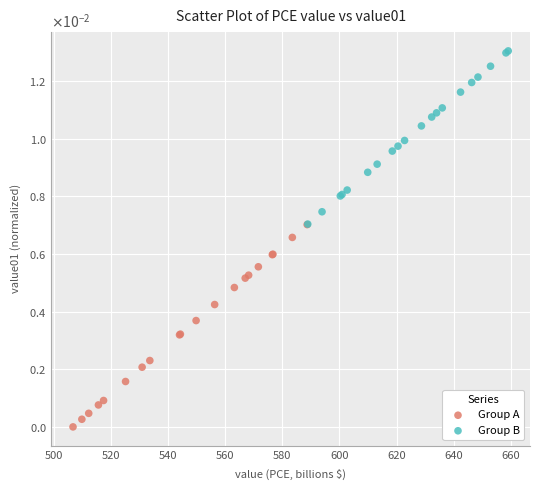

Which series reaches the maximum Y coordinate?

Group B